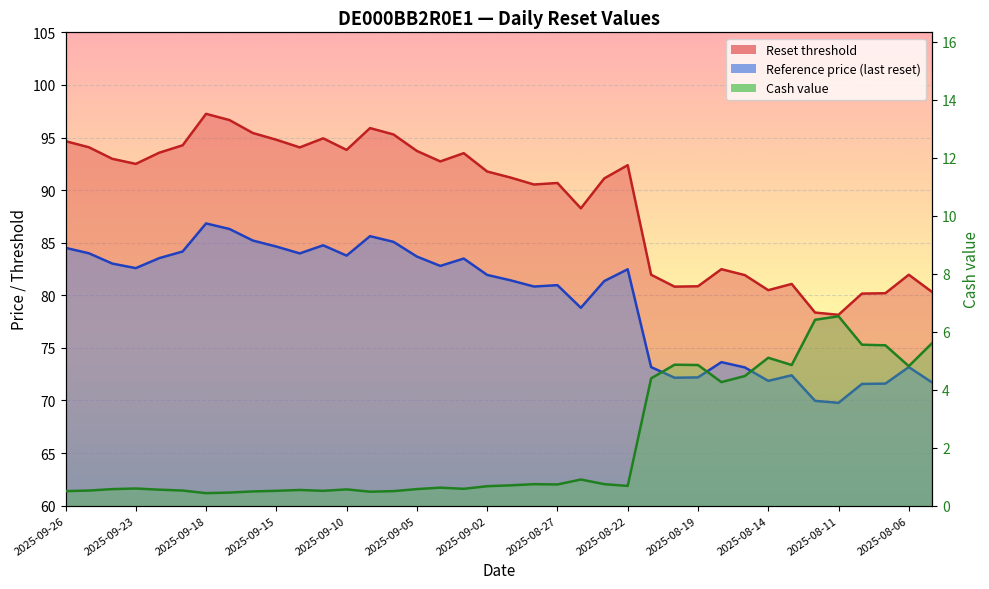

Which series has the largest range (max minus min)?

Reset threshold